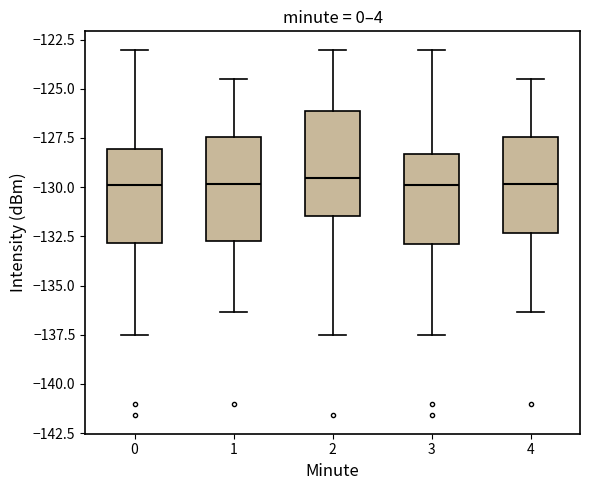

Reading left to right, transcribe this box plot: for each box, give where its median line is, the range the box spans, and where its two whiskers end, as read against the y-axis. The values are not printed on the chart, so give them approximately, as read against the axis.

0: median -130.0, box -133.0 to -128.0, whiskers -137.5 to -123.0
1: median -130.0, box -132.5 to -127.5, whiskers -136.5 to -124.5
2: median -129.5, box -131.5 to -126.0, whiskers -137.5 to -123.0
3: median -130.0, box -133.0 to -128.5, whiskers -137.5 to -123.0
4: median -130.0, box -132.5 to -127.5, whiskers -136.5 to -124.5